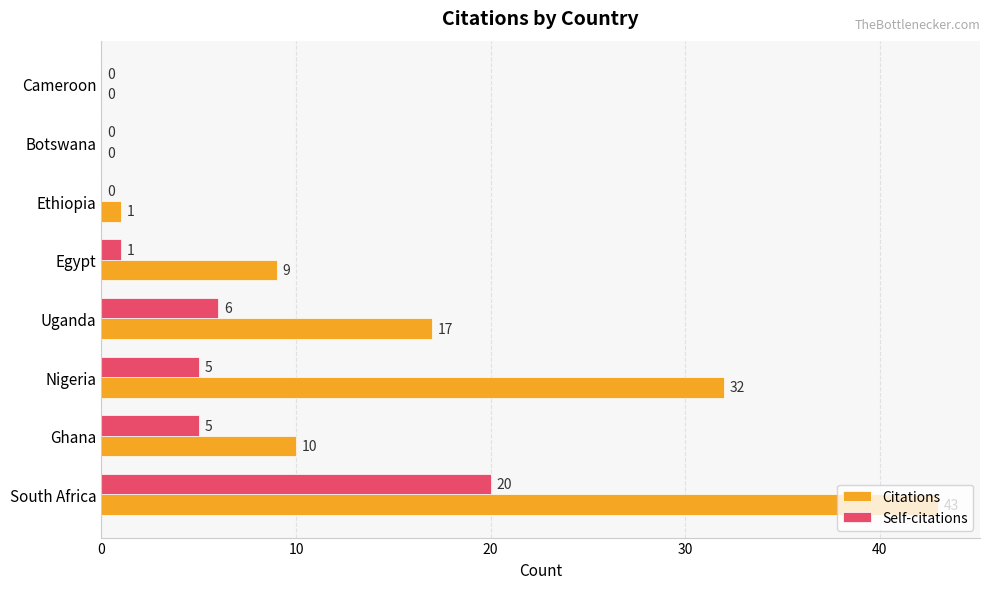

True or false: Self-citations has a value of 1 at Egypt.

True